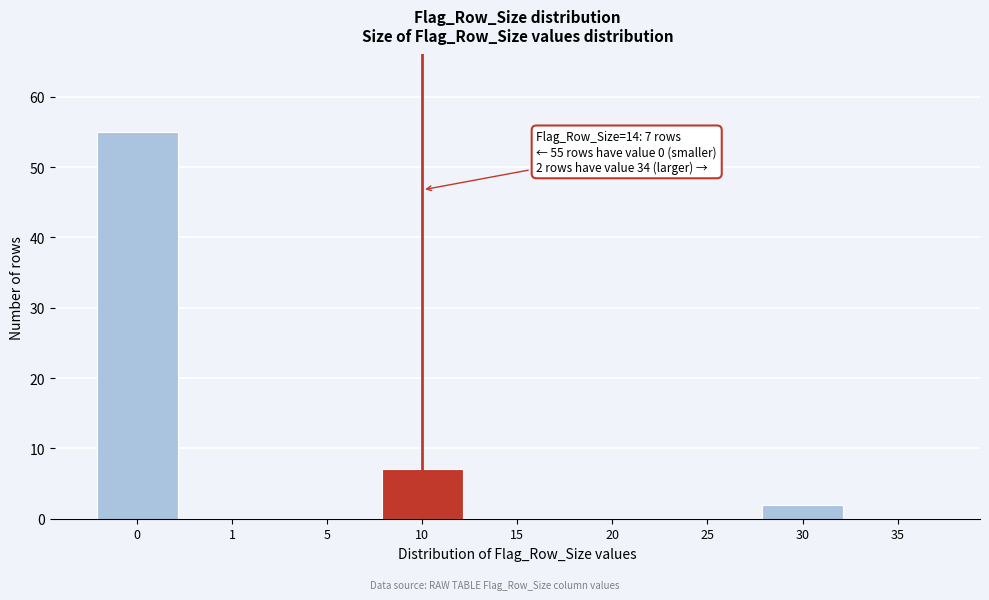

Reading right to left, what are all the values shown in this chart?

35=0	30=2	25=0	20=0	15=0	10=7	5=0	1=0	0=55